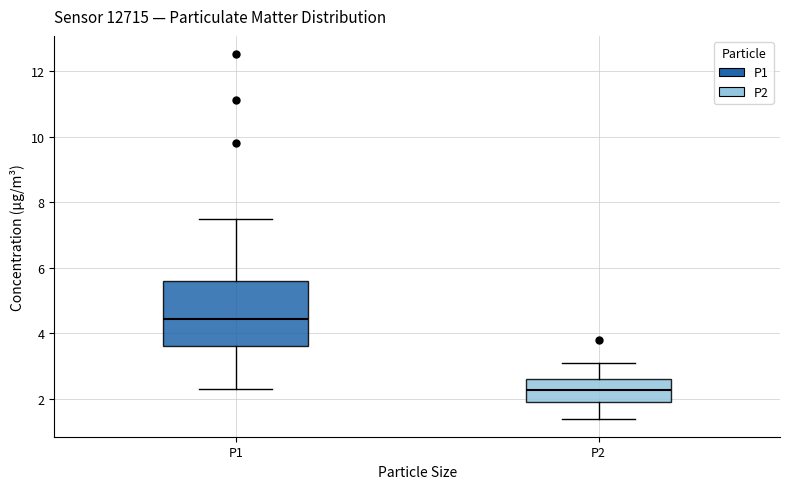

Where does the upper whisker of the box for P2 end on the y-axis? The values are not printed on the chart, so give them approximately, as read against the axis.

3.2